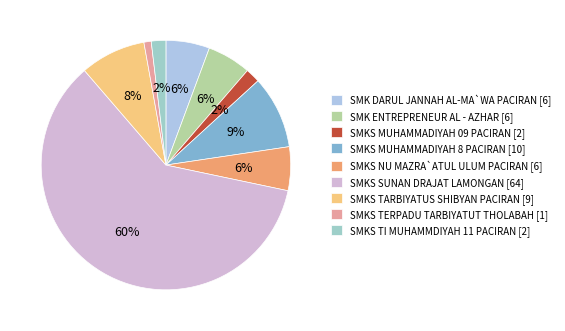

What is the majority slice?

SMKS SUNAN DRAJAT LAMONGAN